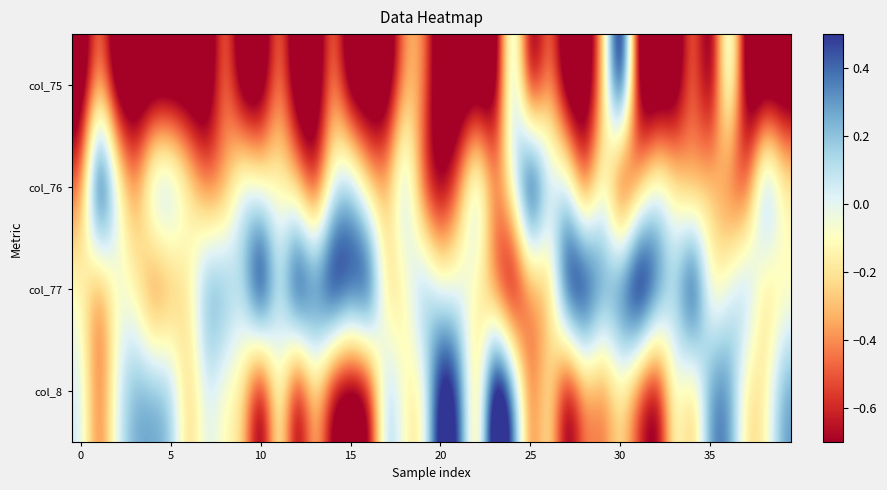

At which category is the sum across all series the highest?

30